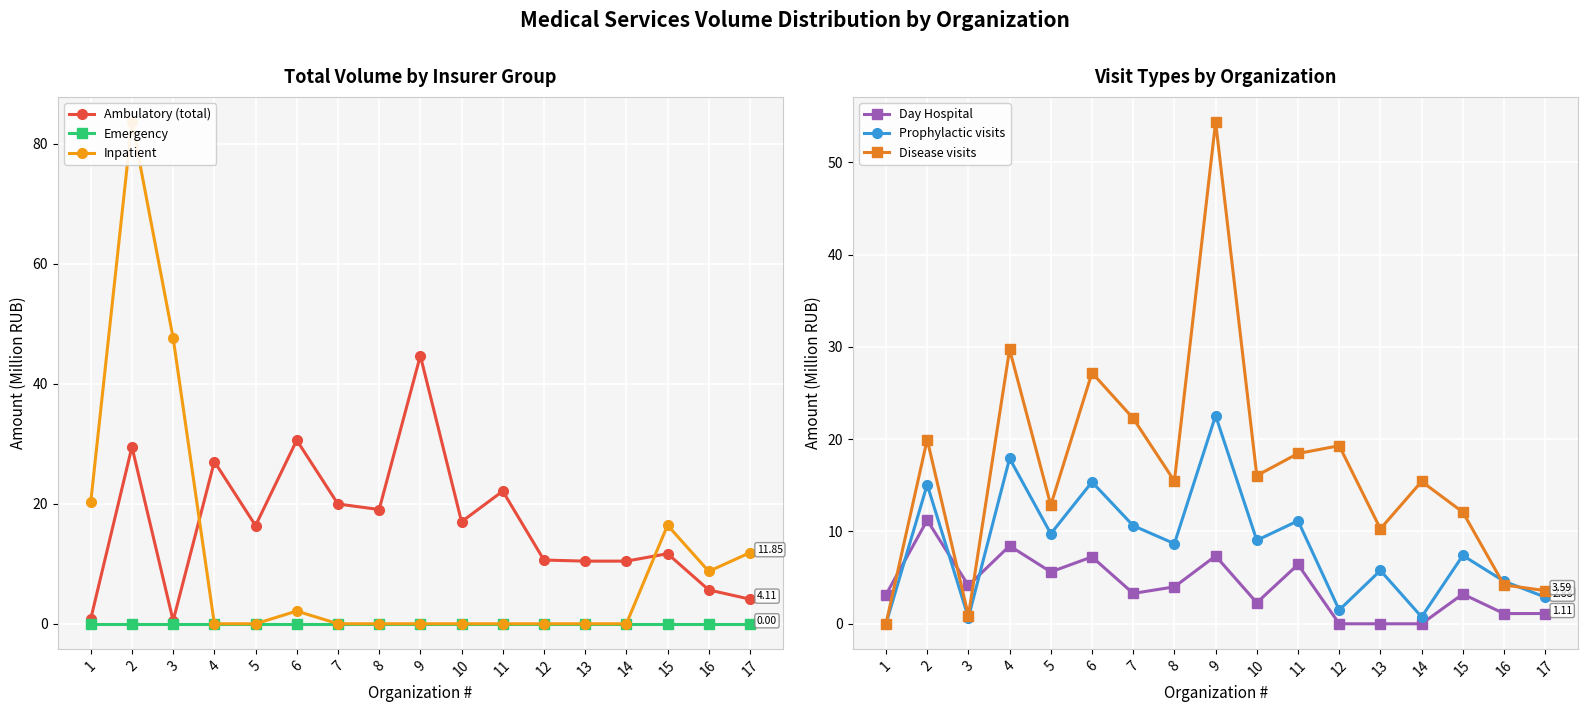

Reading left to right, what are all the values shown in this chart?

Ambulatory (total): 1=0.8	2=29.5	3=0.5	4=27.0	5=16.4	6=30.6	7=20.0	8=19.1	9=44.7	10=17.0	11=22.1	12=10.6	13=10.4	14=10.4	15=11.7	16=5.6	17=4.1
Emergency: 1=0.0	2=0.0	3=0.0	4=0.0	5=0.0	6=0.0	7=0.0	8=0.0	9=0.0	10=0.0	11=0.0	12=0.0	13=0.0	14=0.0	15=0.0	16=0.0	17=0.0
Inpatient: 1=20.3	2=83.7	3=47.6	4=0.0	5=0.0	6=2.1	7=0.0	8=0.0	9=0.0	10=0.0	11=0.0	12=0.0	13=0.0	14=0.0	15=16.4	16=8.7	17=11.9
Day Hospital: 1=3.2	2=11.2	3=4.1	4=8.4	5=5.6	6=7.2	7=3.3	8=4.0	9=7.3	10=2.3	11=6.4	12=0.0	13=0.0	14=0.0	15=3.2	16=1.1	17=1.1
Prophylactic visits: 1=0.0	2=15.1	3=0.7	4=17.9	5=9.8	6=15.4	7=10.6	8=8.7	9=22.6	10=9.0	11=11.2	12=1.5	13=5.8	14=0.7	15=7.4	16=4.6	17=2.9
Disease visits: 1=0.0	2=20.0	3=0.9	4=29.7	5=12.8	6=27.2	7=22.3	8=15.5	9=54.4	10=16.1	11=18.4	12=19.3	13=10.3	14=15.4	15=12.1	16=4.2	17=3.6